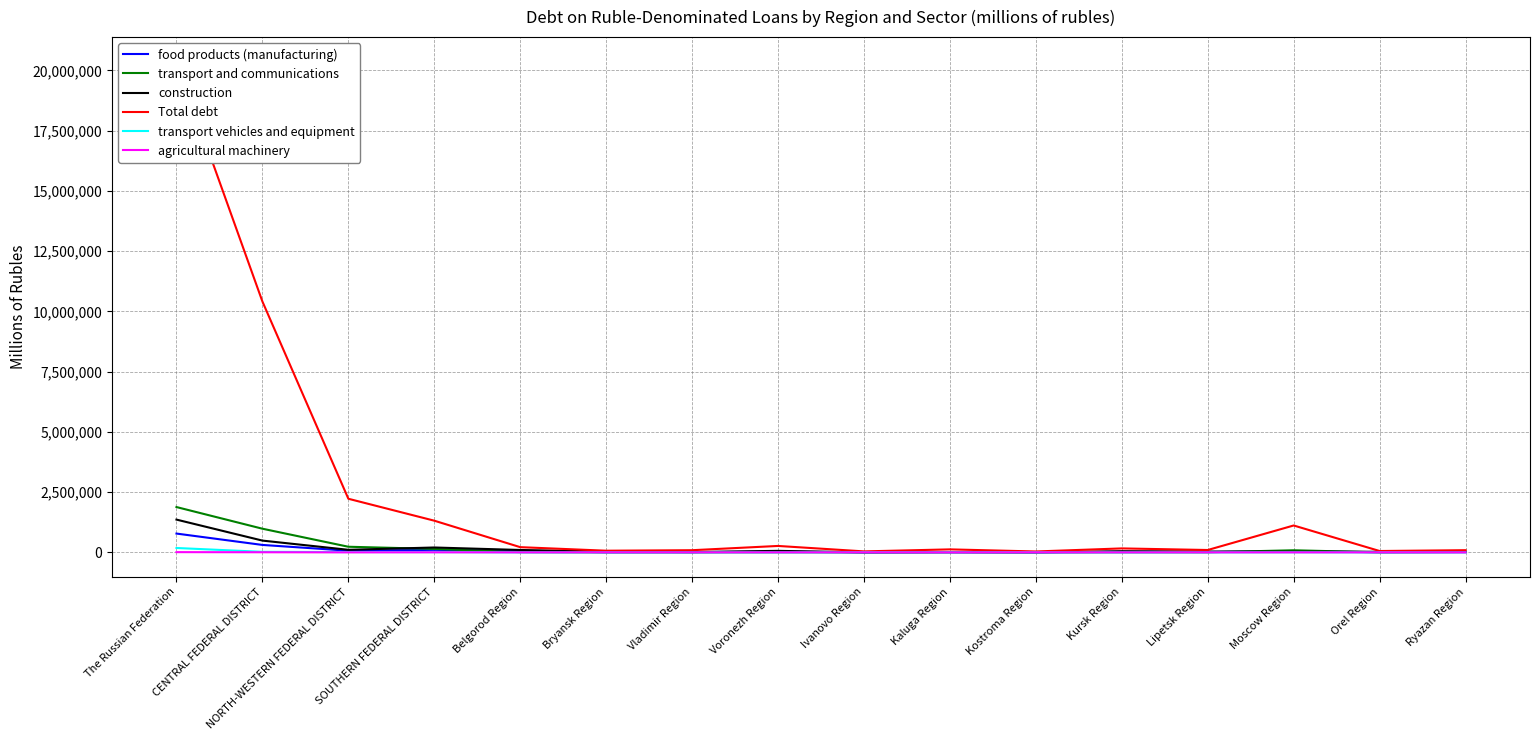

Between SOUTHERN FEDERAL DISTRICT and Kursk Region, which is larger?

SOUTHERN FEDERAL DISTRICT